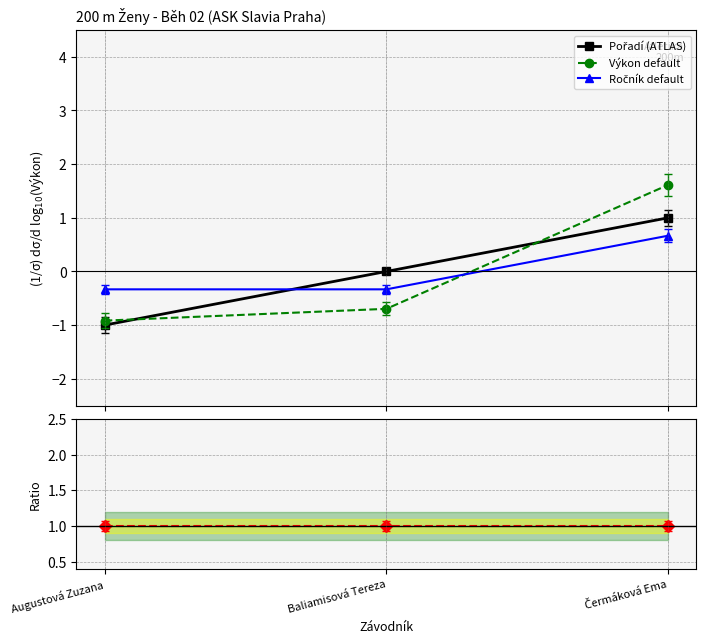

Reading left to right, transcribe all the data shown in this chart.

Pořadí (ATLAS): Augustová Zuzana=-1.0	Baliamisová Tereza=0.0	Čermáková Ema=1.0
Výkon default: Augustová Zuzana=-0.9	Baliamisová Tereza=-0.7	Čermáková Ema=1.6
Ročník default: Augustová Zuzana=-0.3	Baliamisová Tereza=-0.3	Čermáková Ema=0.7
Ratio to baseline: Augustová Zuzana=1.0	Baliamisová Tereza=1.0	Čermáková Ema=1.0